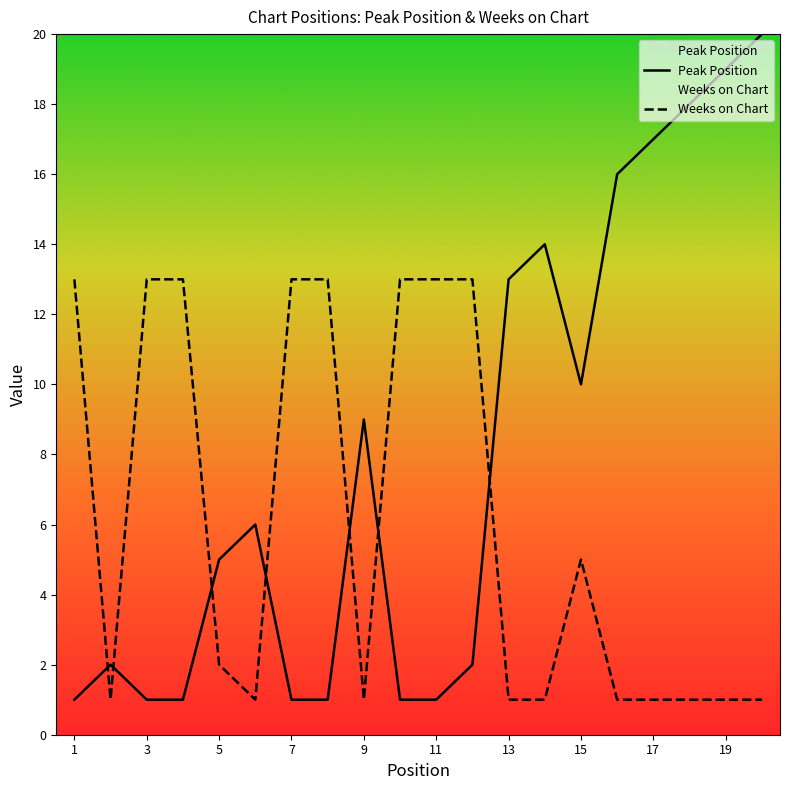

Which series has the widest spread of values?

Peak Position